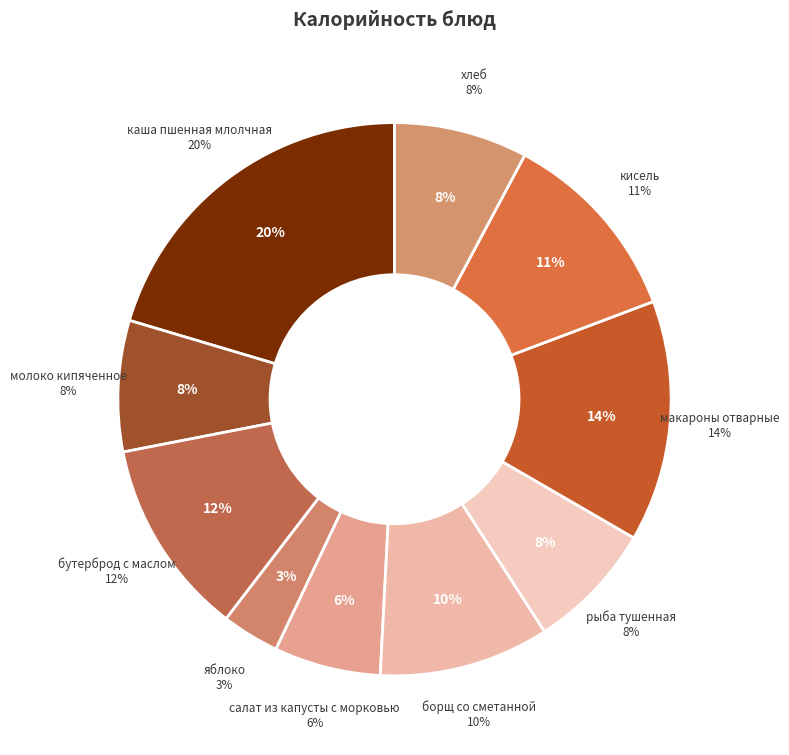

Is it true that бутерброд с маслом is 12% of the pie?

True